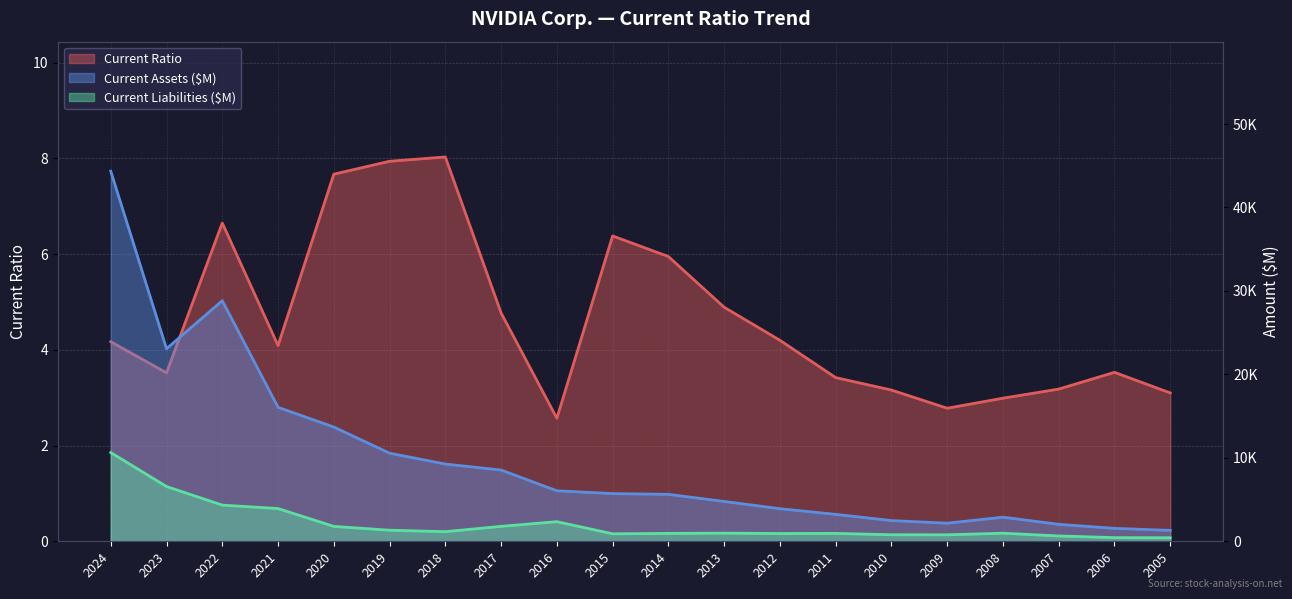

At which label does Current Liabilities ($M) reach its peak?

2024